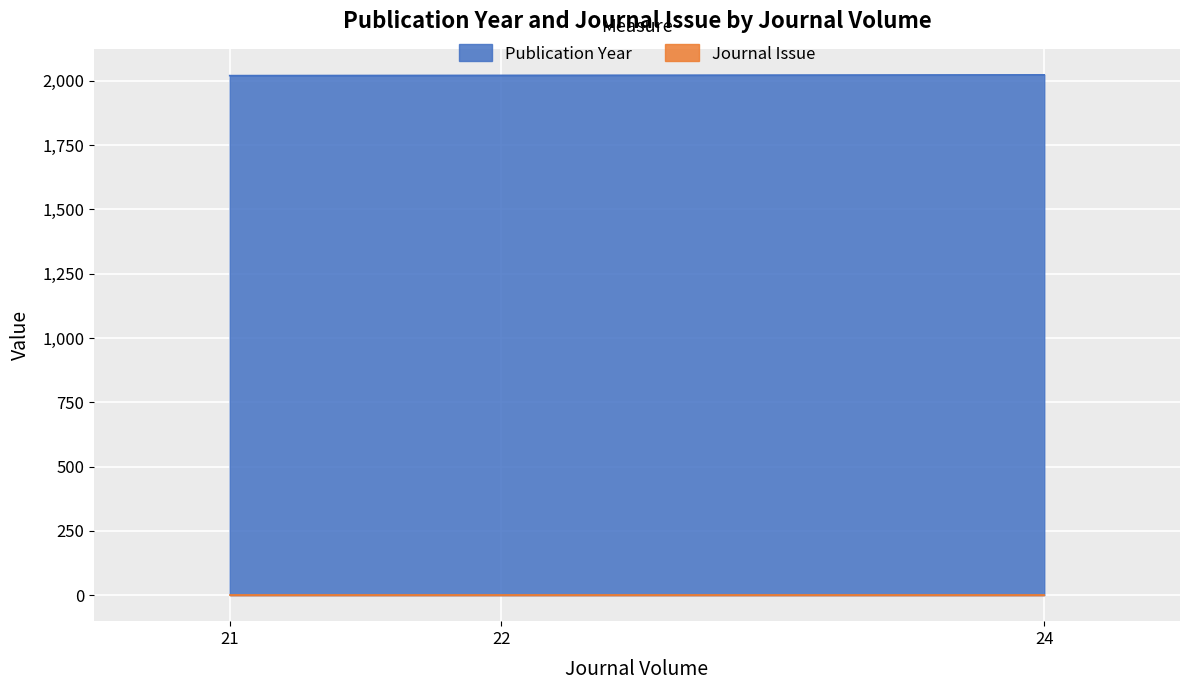

How many values are below 2021?

1